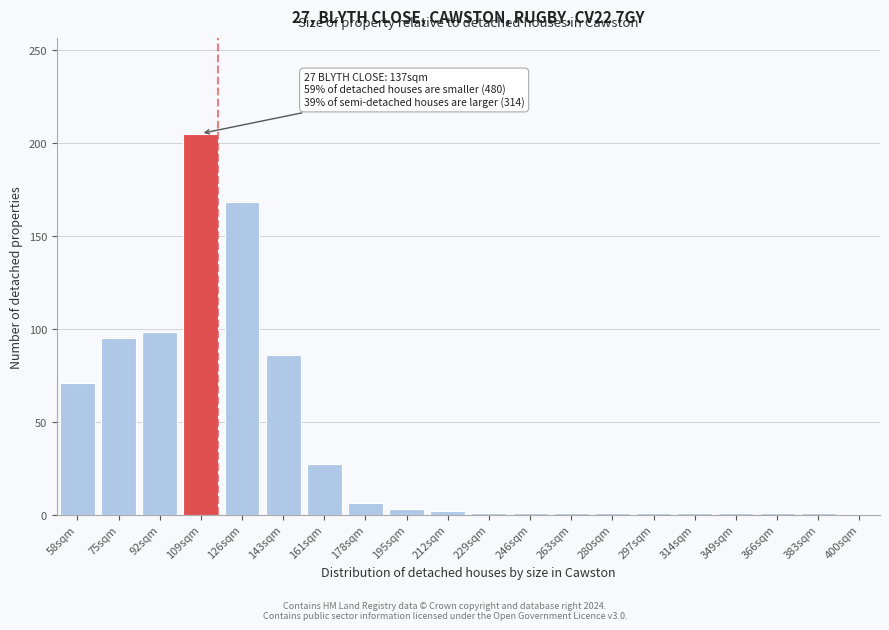

Which has a higher value, 109sqm or 126sqm?

109sqm